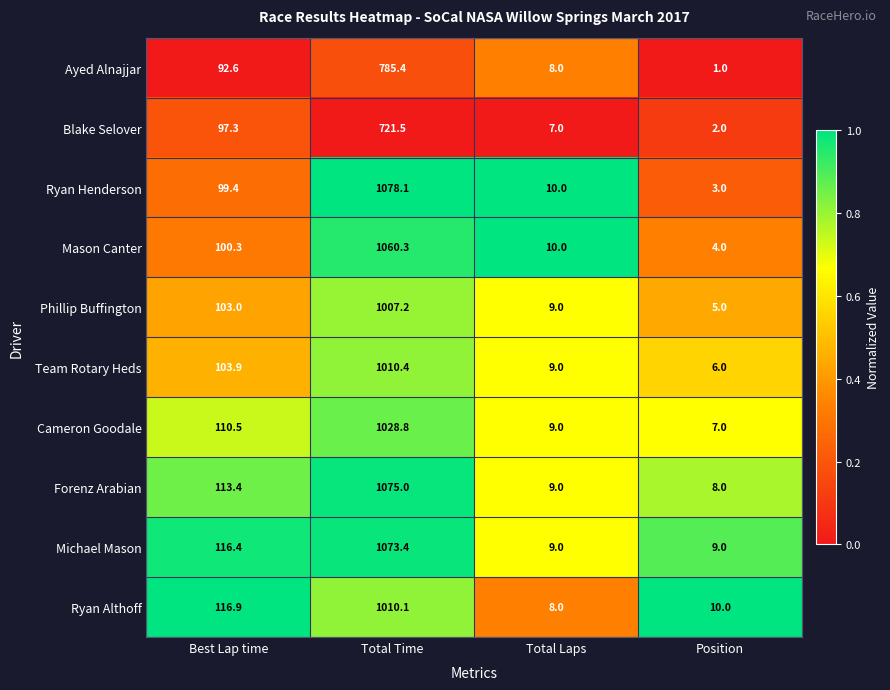

Where does the Michael Mason series first go above 116?

Best Lap time